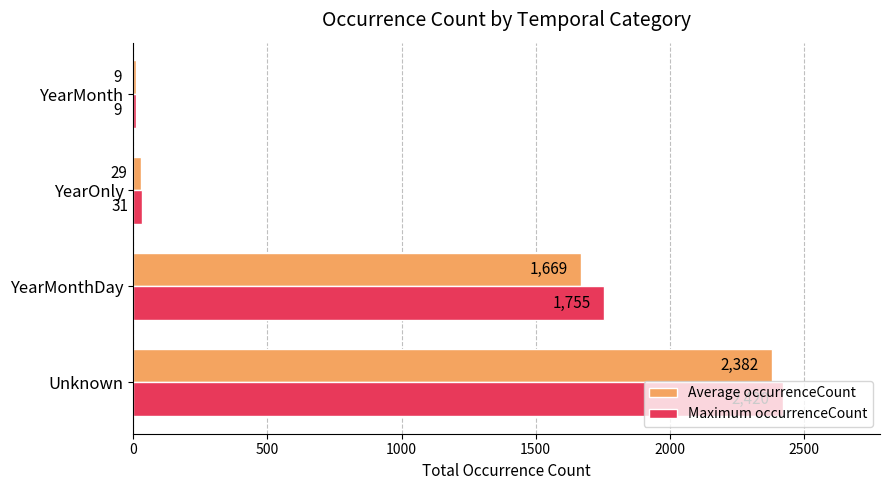

What is the maximum value for Maximum occurrenceCount?

2420